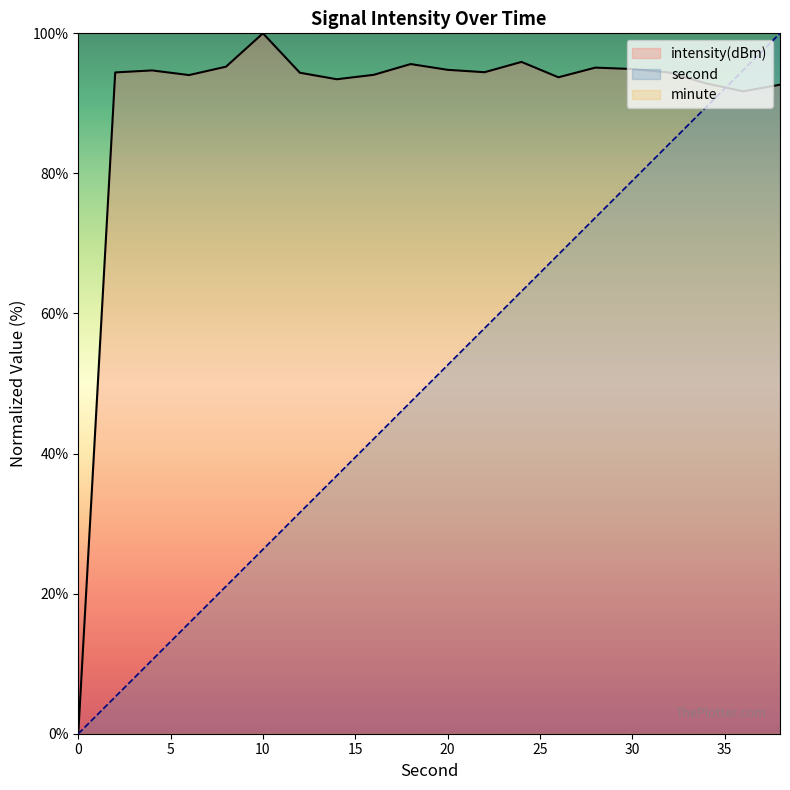

Is the value of second at 32 greater than the value of intensity(dBm) at 26?

No